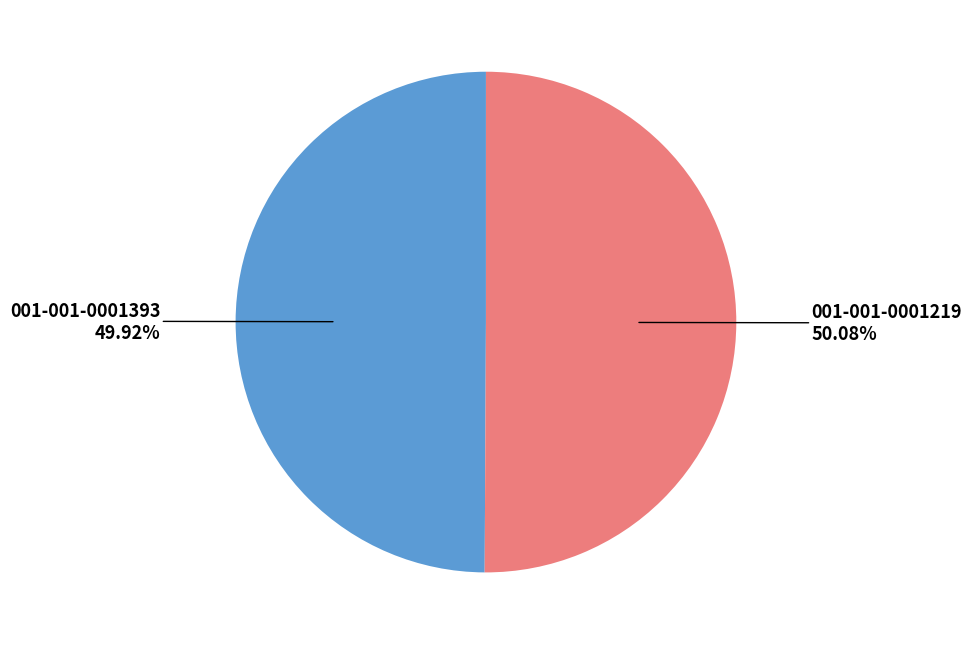

Approximately how many times larger is the value at 001-001-0001393 compared to 001-001-0001219?

1.0